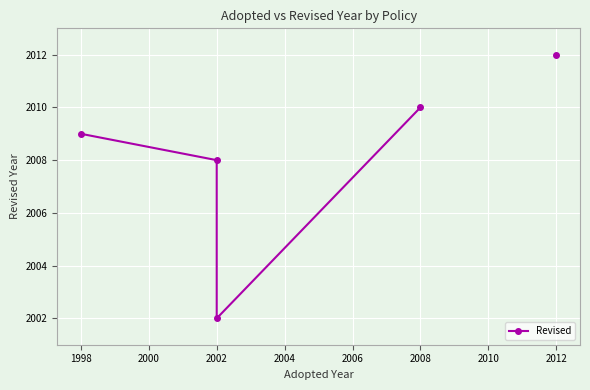

What is the value of the 6th point from the left?

2012.0